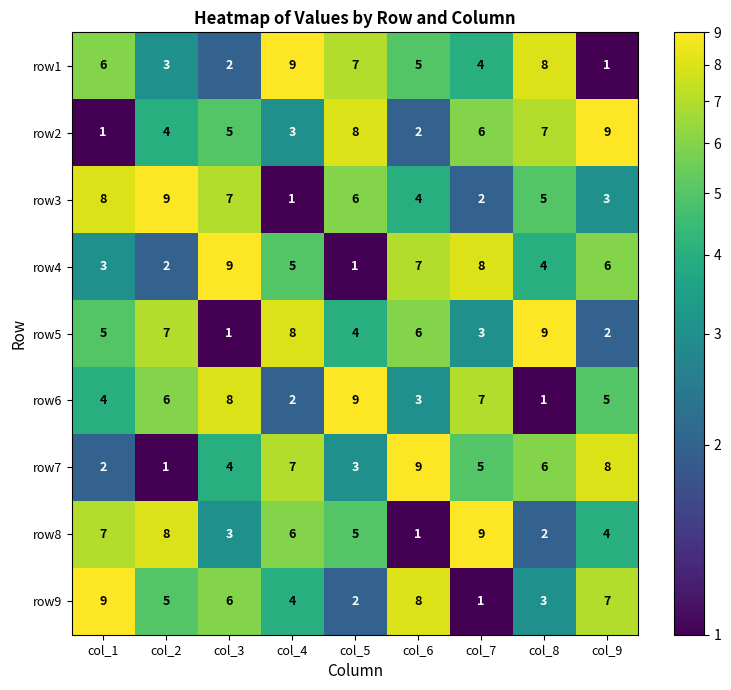

What is the greatest value displayed?

9